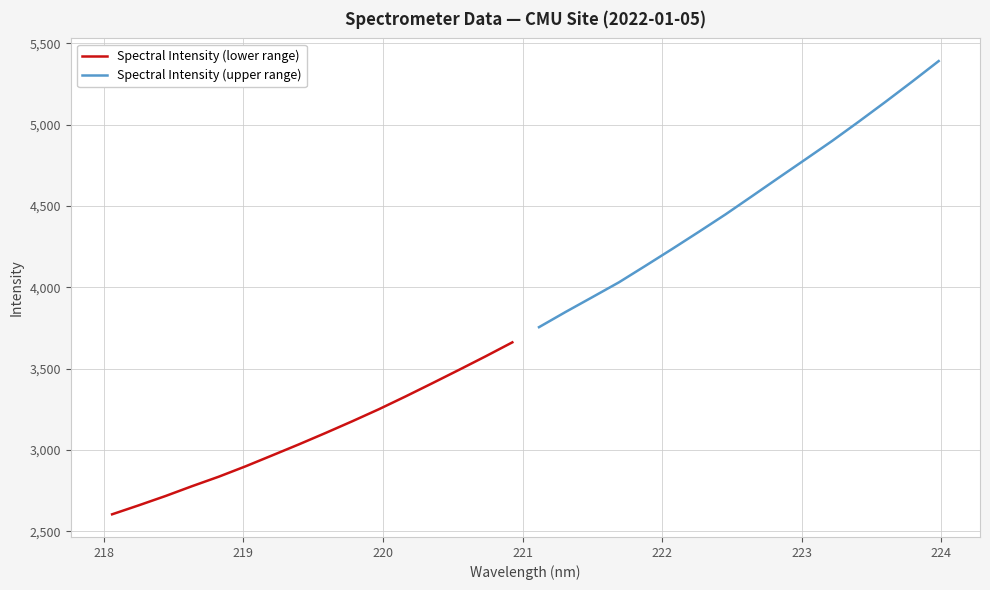

True or false: Spectral Intensity (upper range) and Spectral Intensity (lower range) cross at least once.

False